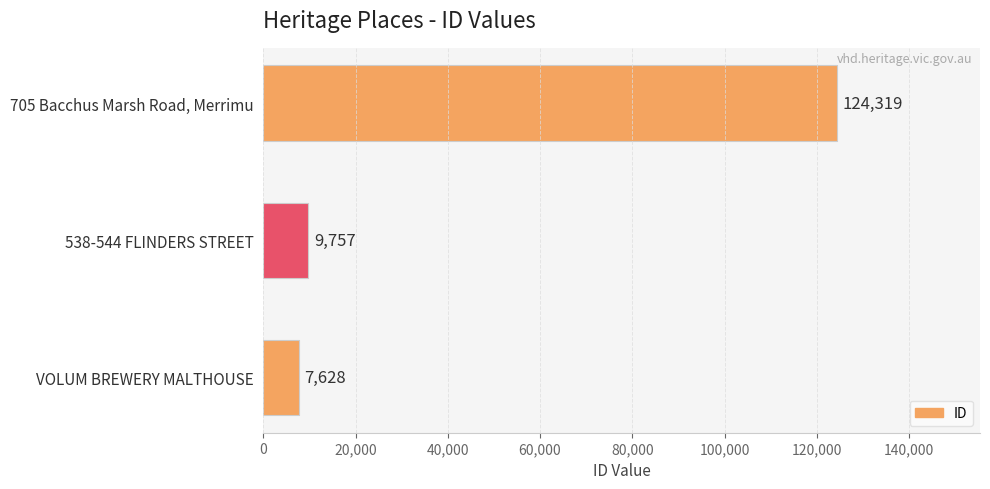

What is the difference between the second highest and minimum values?

2129